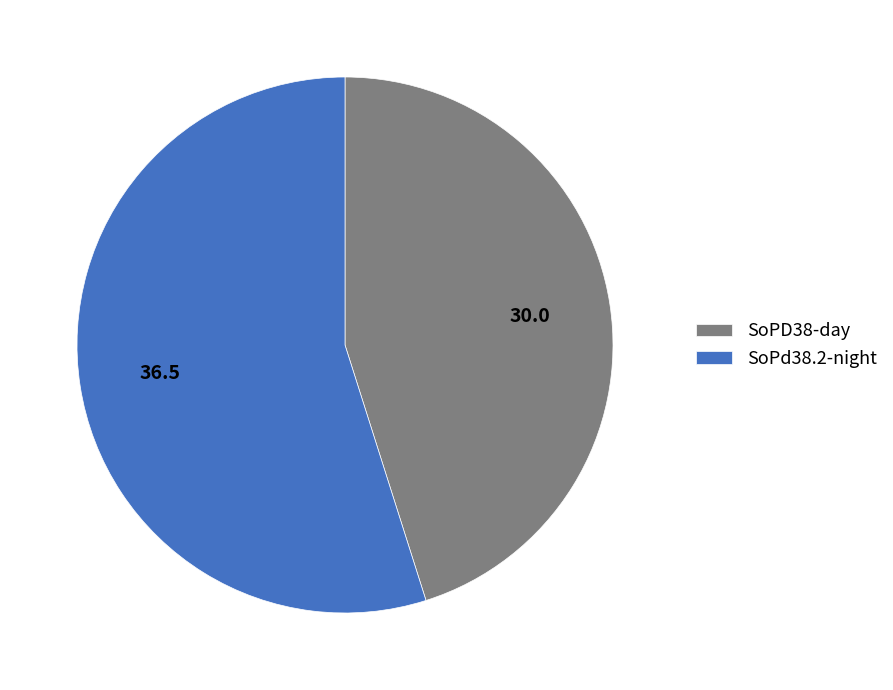

Which slice represents more than half of the pie?

SoPd38.2-night